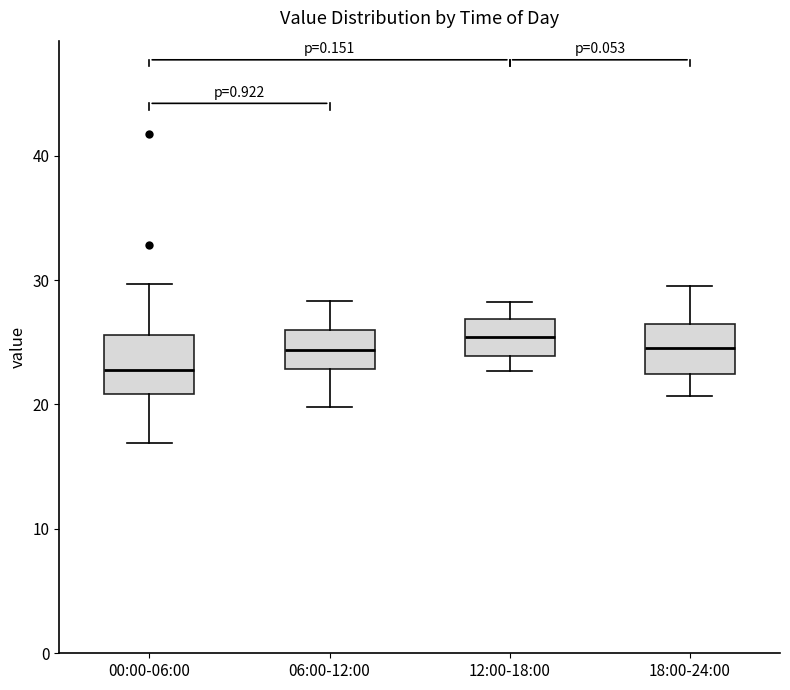

Reading left to right, read every box against the y-axis: the position of its median line, the range the box covers, and the ends of its whiskers. The values are not printed on the chart, so give them approximately, as read against the axis.

00:00-06:00: median 23, box 21 to 26, whiskers 17 to 30
06:00-12:00: median 24, box 23 to 26, whiskers 20 to 28
12:00-18:00: median 25, box 24 to 27, whiskers 23 to 28
18:00-24:00: median 25, box 22 to 26, whiskers 21 to 30